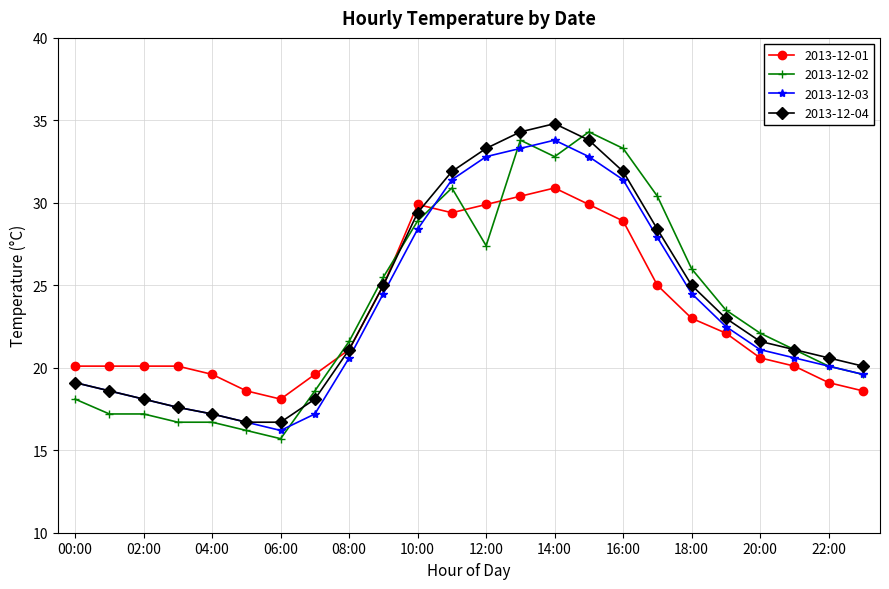

What is the value of the 2013-12-03 point at the 24th from the left?

19.6